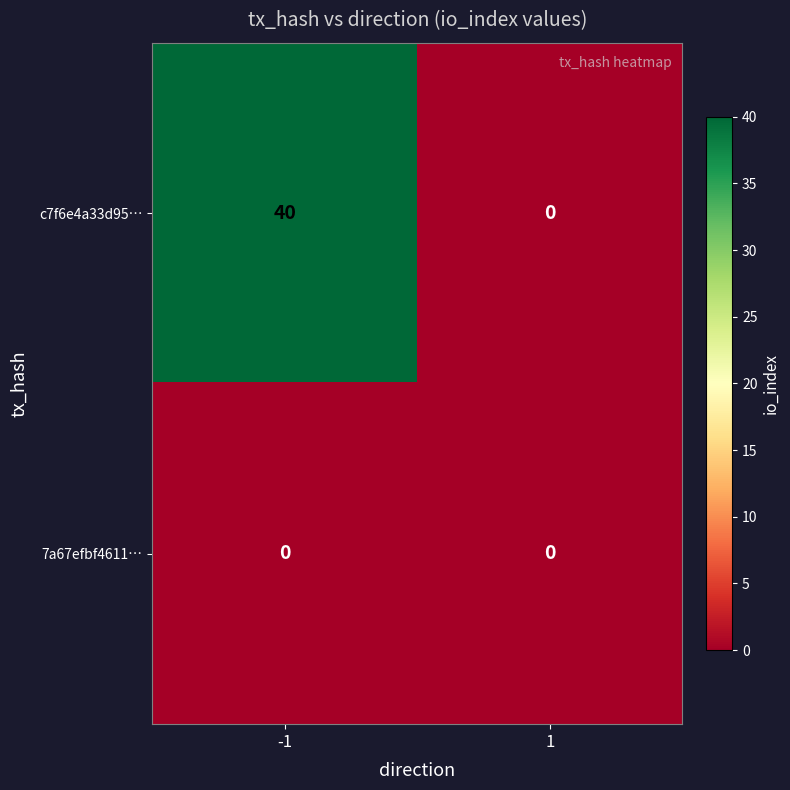

At which category is the sum across all series the highest?

-1